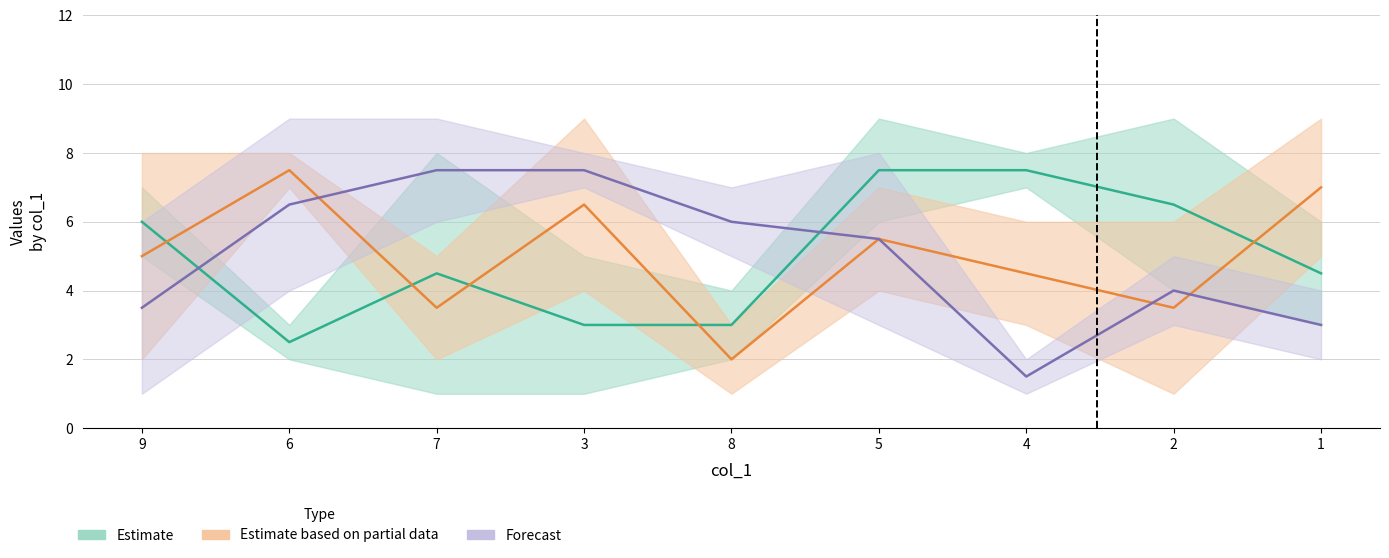

Where is col_7 nearest to the value 5?

1